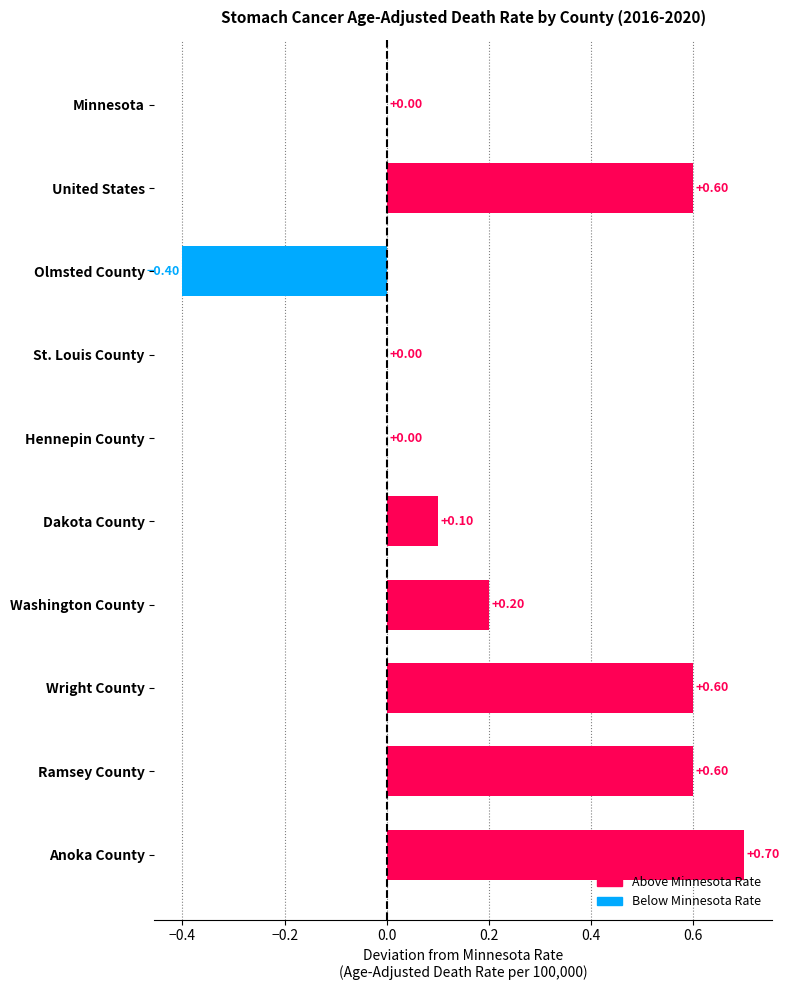

What is the sum of all values?

2.4